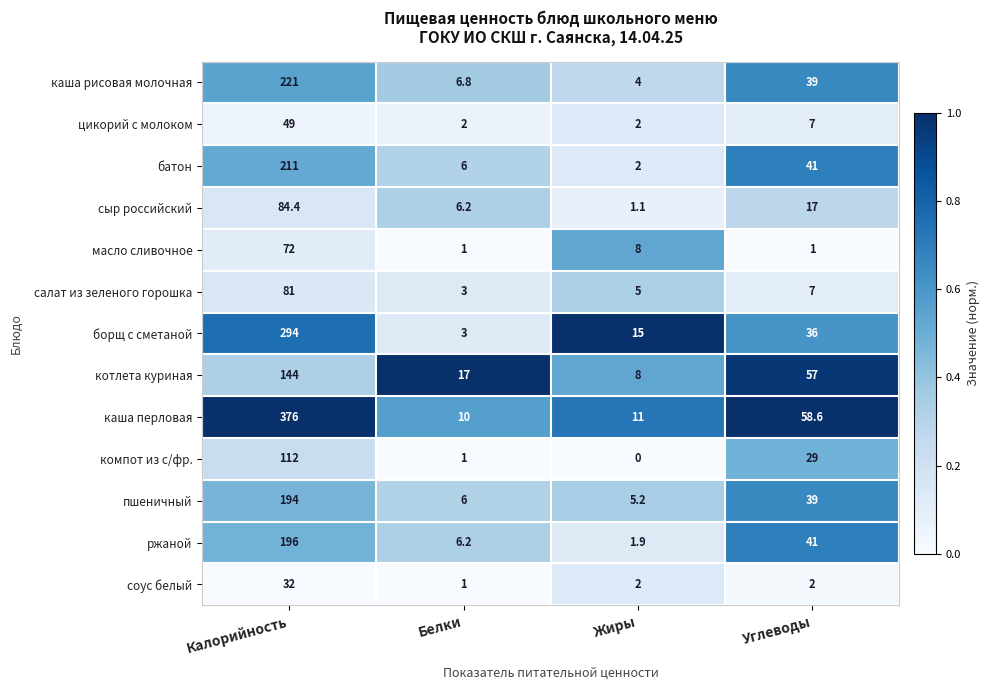

The value of батон at Углеводы is 57.2. True or false?

False